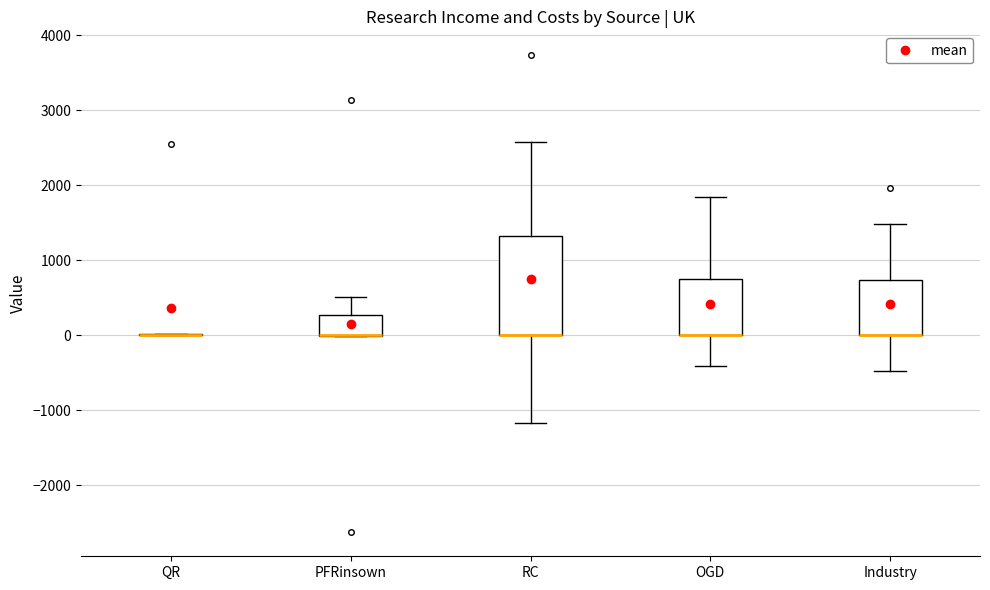

Reading left to right, read every box against the y-axis: the position of its median line, the range the box covers, and the ends of its whiskers. The values are not printed on the chart, so give them approximately, as read against the axis.

QR: box collapsed to a line at 0, whiskers 0 to 0
PFRinsown: median 0 (drawn on the box's lower edge), box 0 to 300, whiskers 0 to 500
RC: median 0 (drawn on the box's lower edge), box 0 to 1300, whiskers -1200 to 2600
OGD: median 0 (drawn on the box's lower edge), box 0 to 800, whiskers -400 to 1800
Industry: median 0 (drawn on the box's lower edge), box 0 to 700, whiskers -500 to 1500